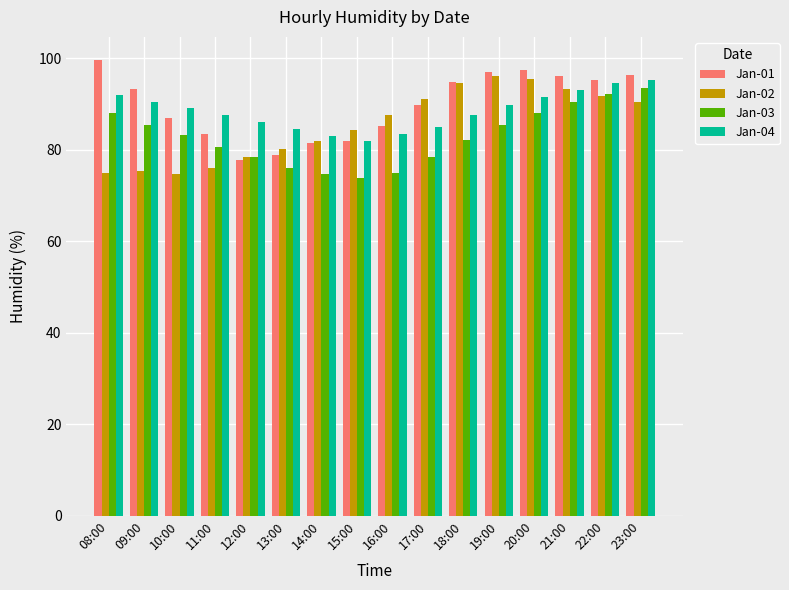

At which label does Jan-02 first exceed 87?

16:00